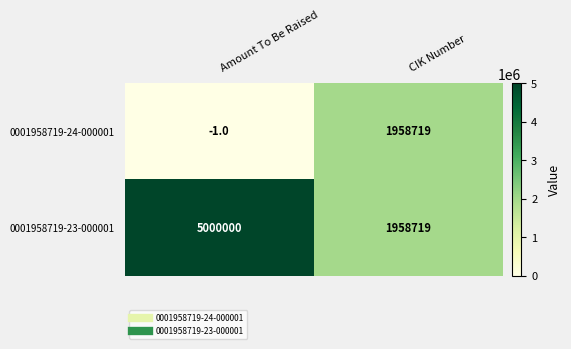

What is the maximum value for 0001958719-23-000001?

5000000